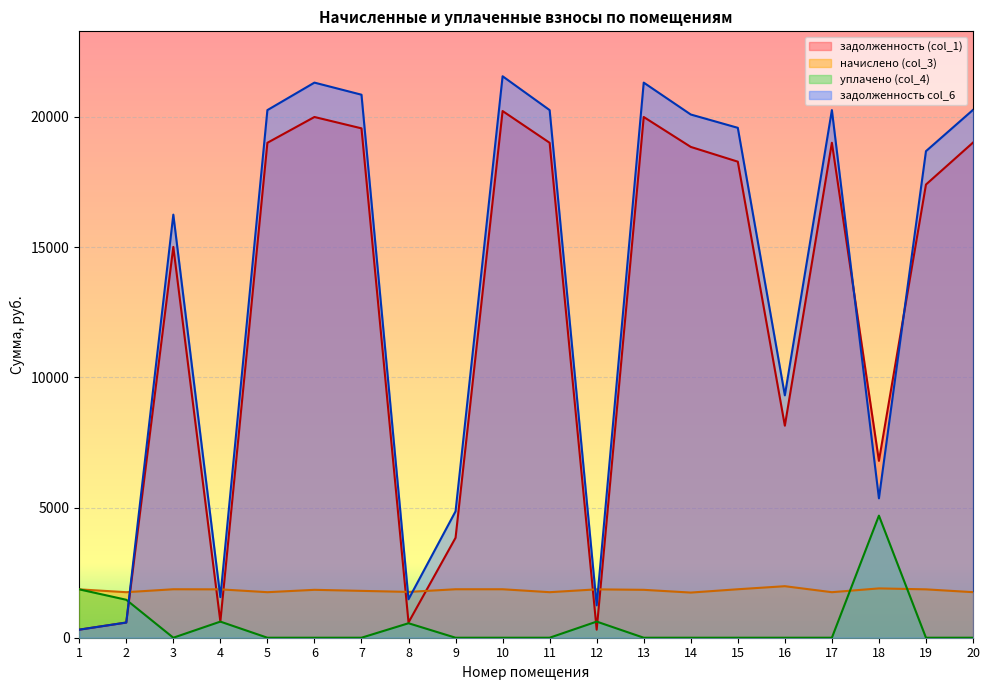

True or false: уплачено (col_4) and задолженность (col_1) intersect in this chart.

True